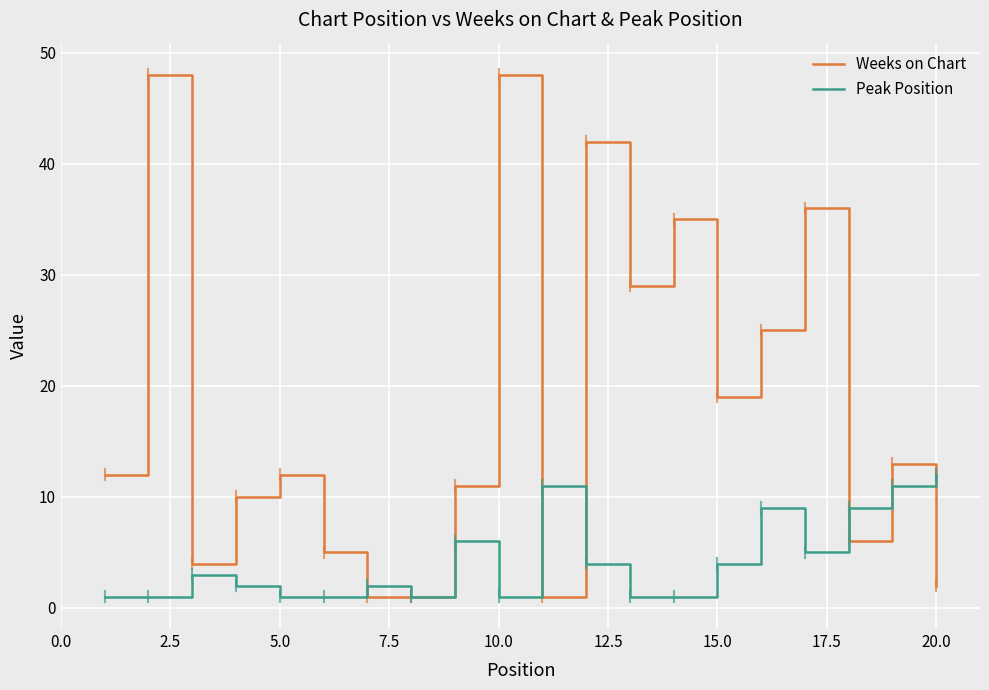

Rank the series by their average value, from highest to lowest.

Weeks on Chart, Peak Position